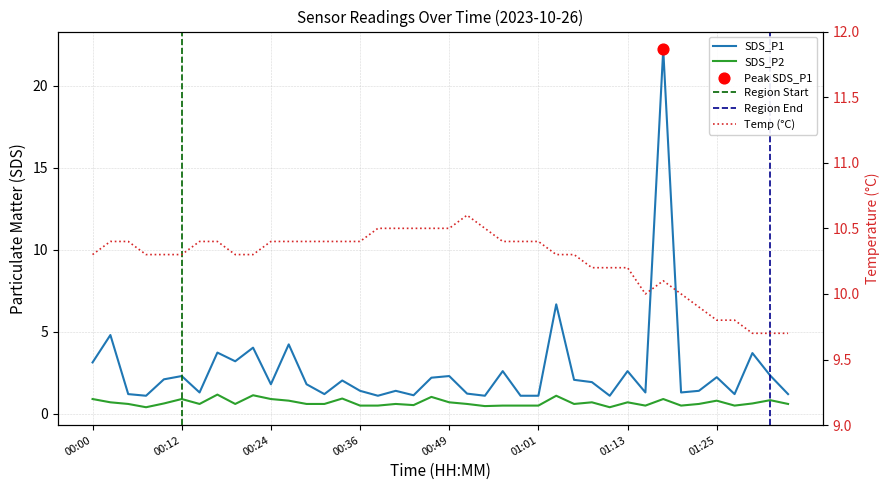

Which series has the largest Y range (max minus min)?

SDS_P1